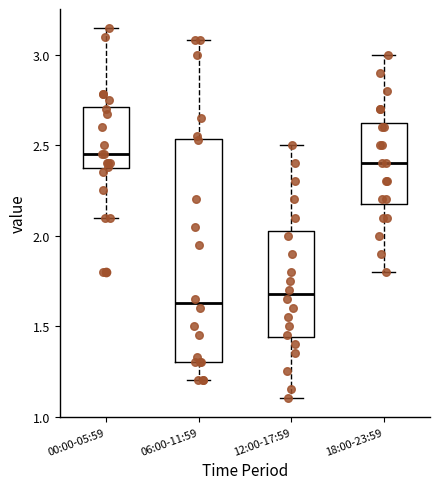

Reading left to right, transcribe this box plot: for each box, give where its median line is, the range the box spans, and where its two whiskers end, as read against the y-axis. The values are not printed on the chart, so give them approximately, as read against the axis.

00:00-05:59: median 2.45, box 2.35 to 2.70, whiskers 2.10 to 3.15
06:00-11:59: median 1.65, box 1.30 to 2.55, whiskers 1.20 to 3.10
12:00-17:59: median 1.70, box 1.45 to 2.05, whiskers 1.10 to 2.50
18:00-23:59: median 2.40, box 2.20 to 2.65, whiskers 1.80 to 3.00